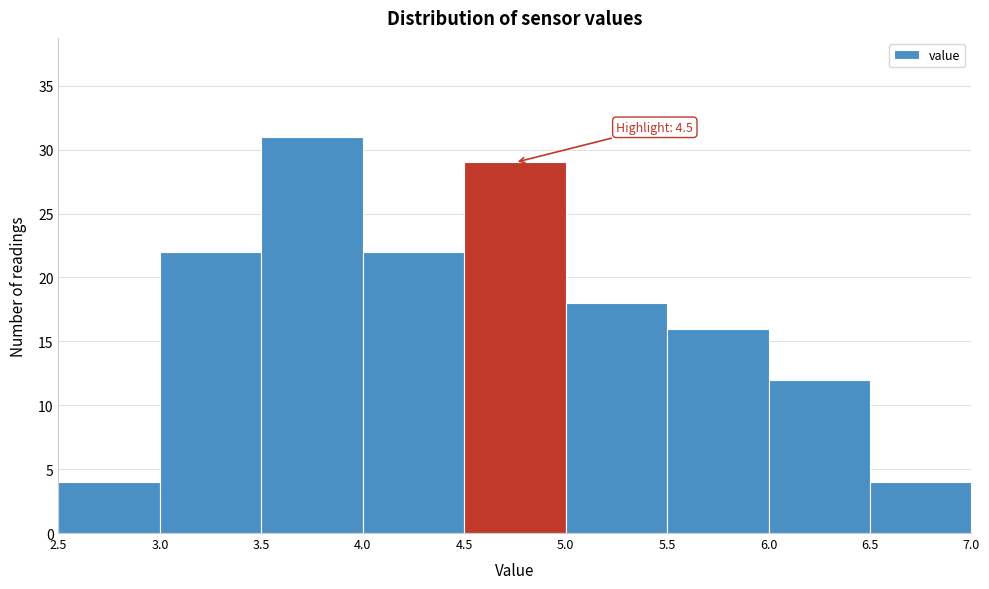

Over which range of the x-axis is the bar tallest?

3.5 to 4.0